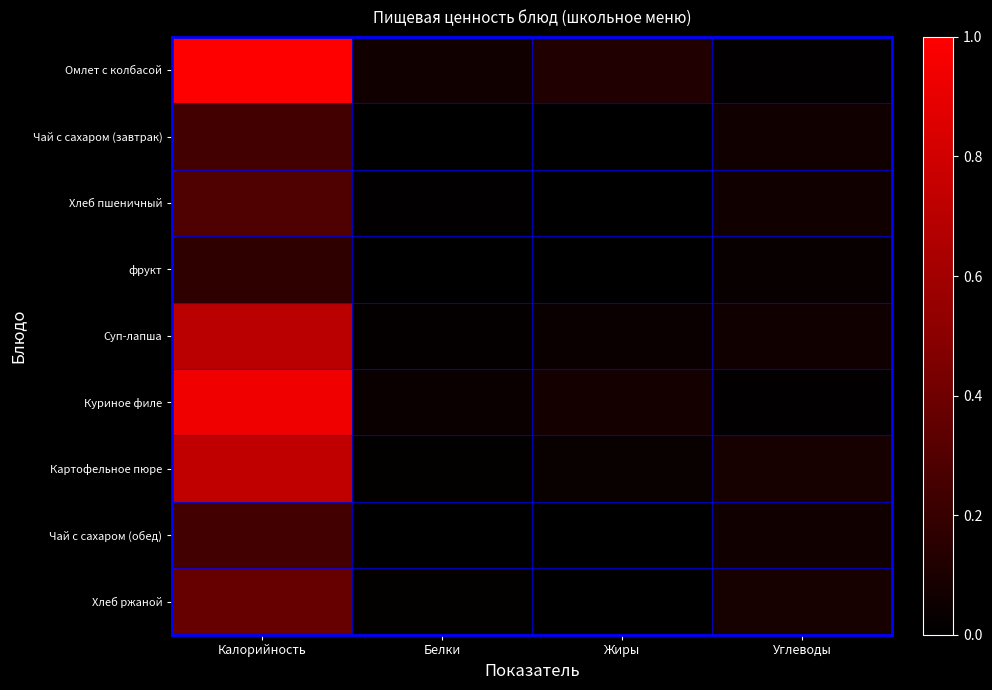

List the series in order of their peak value, lowest first.

фрукт, Чай с сахаром (завтрак), Чай с сахаром (обед), Хлеб пшеничный, Хлеб ржаной, Суп-лапша, Картофельное пюре, Куриное филе, Омлет с колбасой